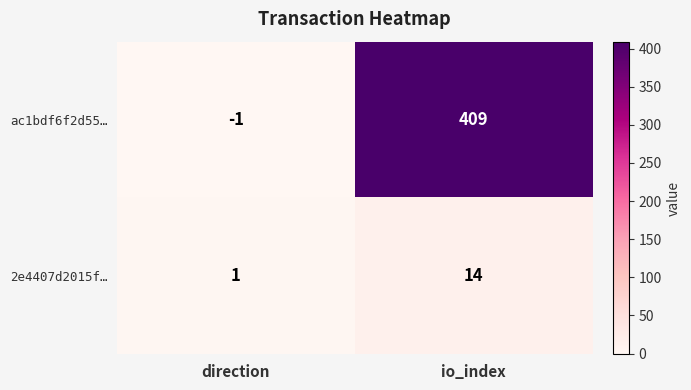

What is the difference between the highest and lowest values at io_index?

395